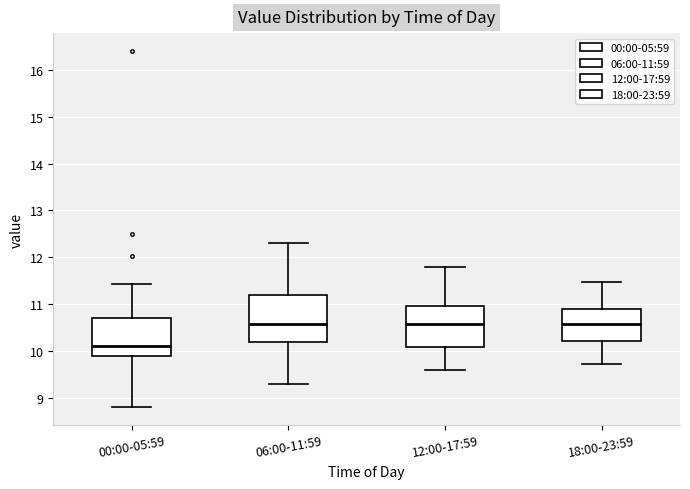

Reading left to right, transcribe this box plot: for each box, give where its median line is, the range the box spans, and where its two whiskers end, as read against the y-axis. The values are not printed on the chart, so give them approximately, as read against the axis.

00:00-05:59: median 10.1, box 9.9 to 10.7, whiskers 8.8 to 11.4
06:00-11:59: median 10.6, box 10.2 to 11.2, whiskers 9.3 to 12.3
12:00-17:59: median 10.6, box 10.1 to 11.0, whiskers 9.6 to 11.8
18:00-23:59: median 10.6, box 10.2 to 10.9, whiskers 9.7 to 11.5